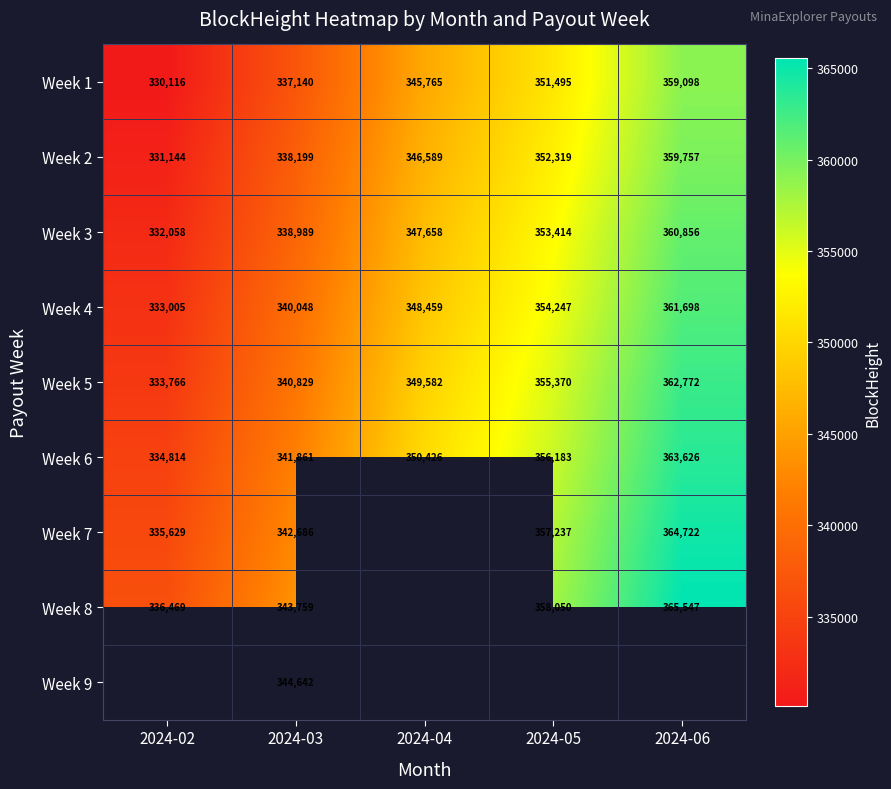

At which label does Week 2 reach its minimum?

2024-02